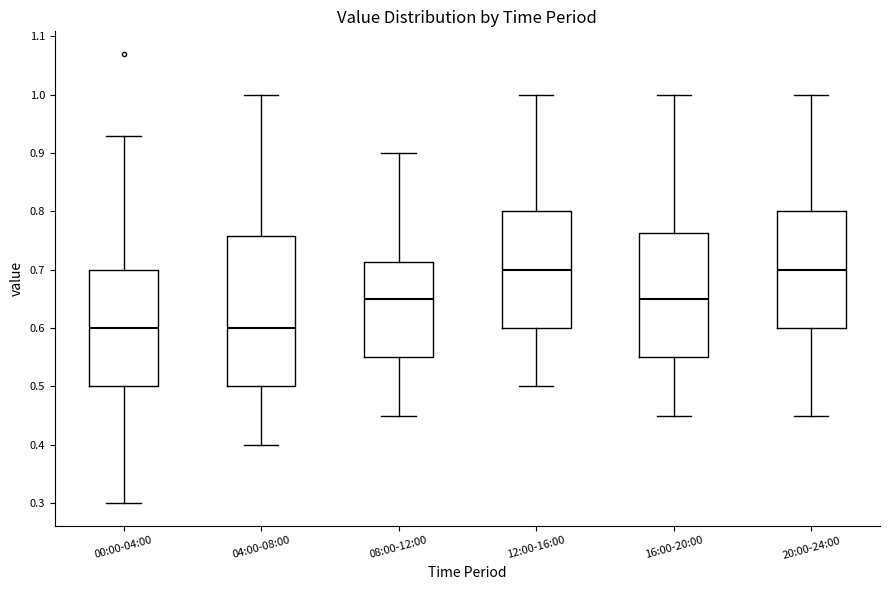

Comparing the boxes themselves (not the whiskers), which one is the tallest?

04:00-08:00